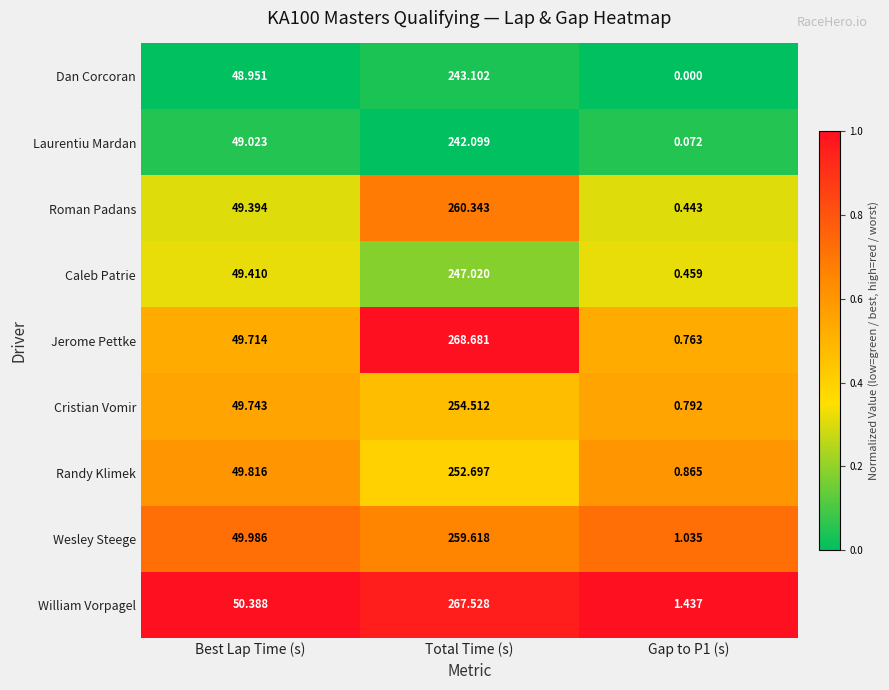

At which category is the sum across all series the highest?

Total Time (s)